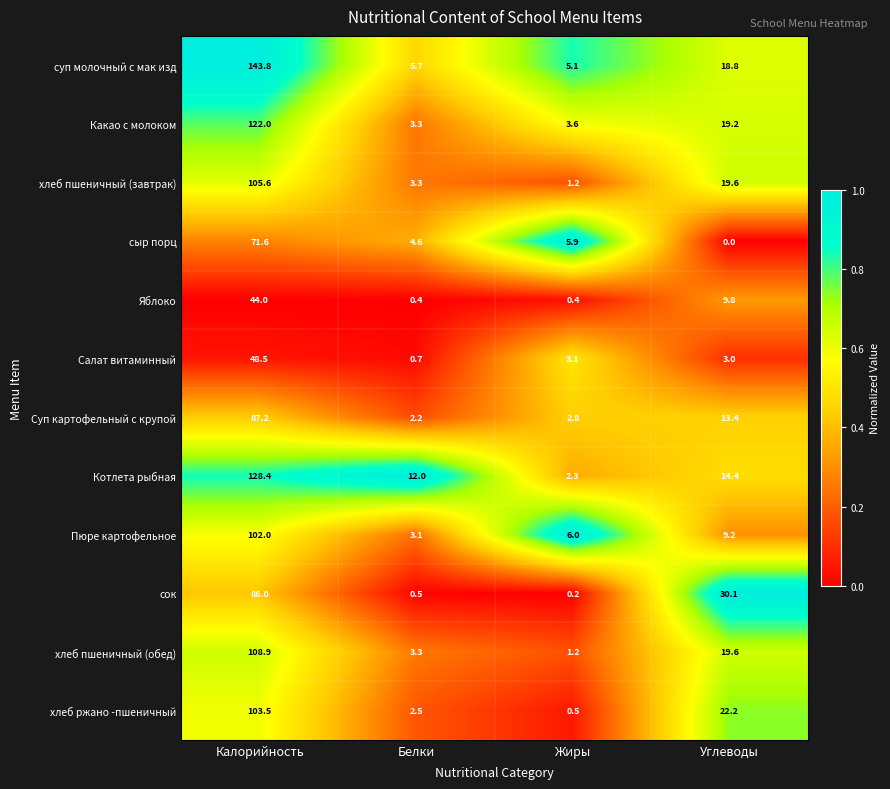

Is it true that Суп картофельный с крупой equals 13.4 at Углеводы?

True